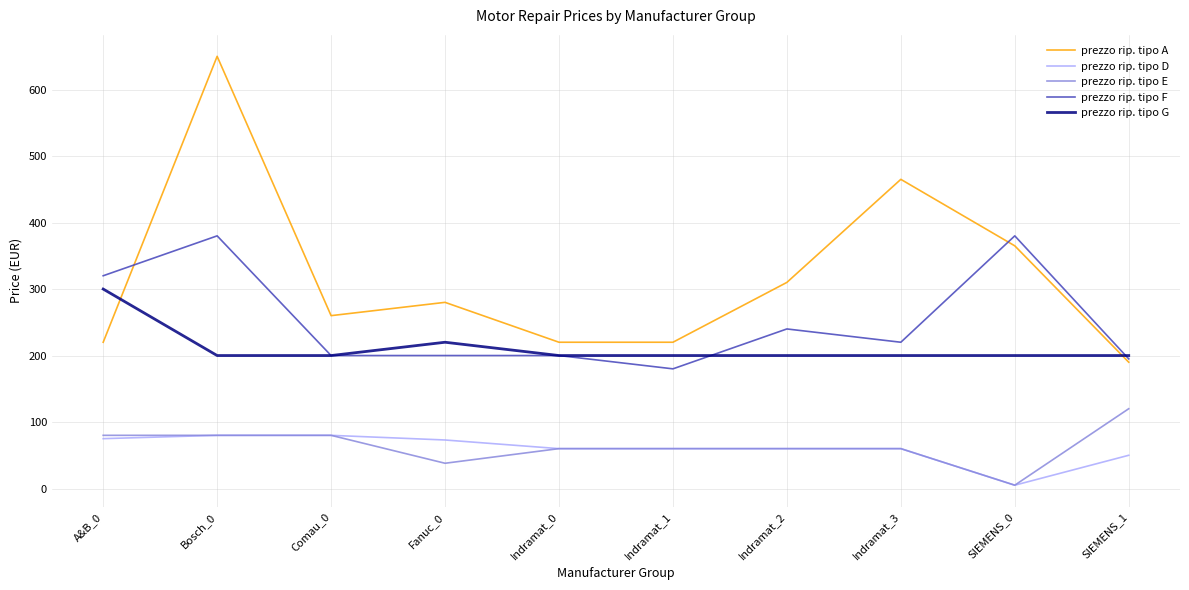

Is it true that prezzo rip. tipo G equals 200 at SIEMENS_1?

True